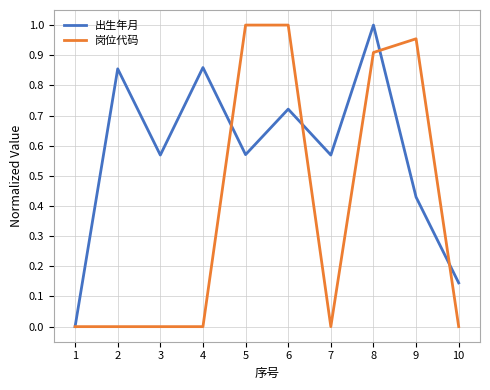

Between 3 and 8, which series saw the biggest shift?

岗位代码